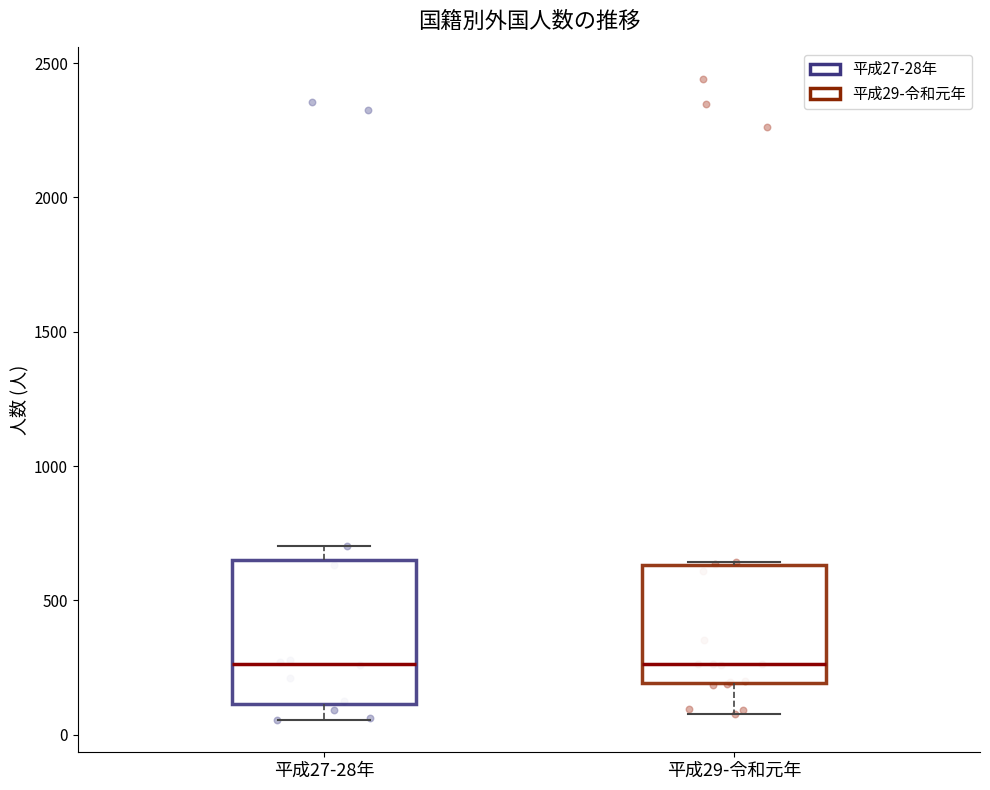

Which box is the tallest, from its lower edge to its upper edge?

平成27-28年